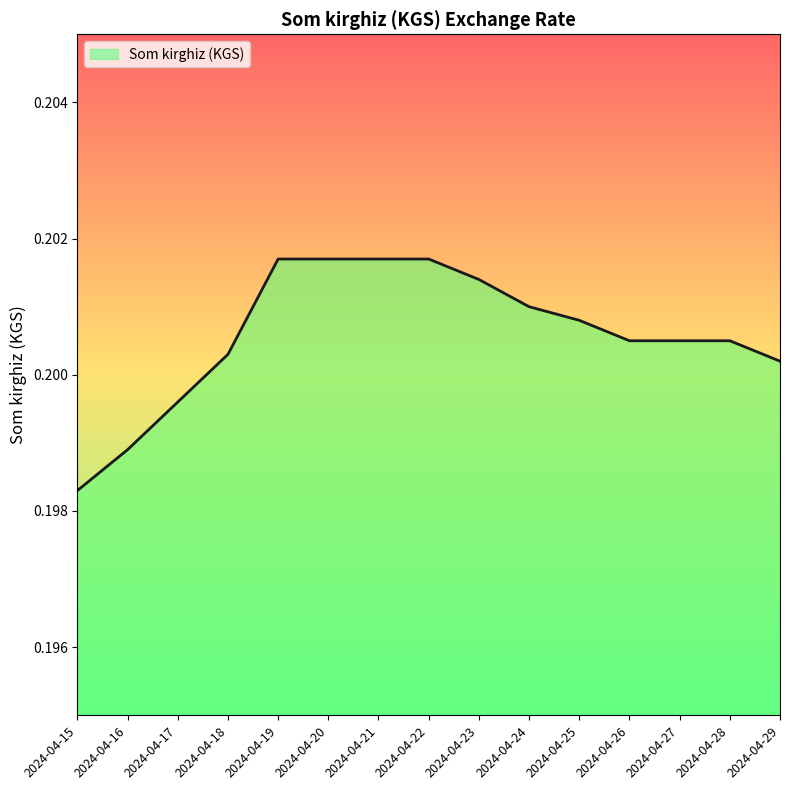

What is the sum of the values at 2024-04-20 and 2024-04-28?

0.4